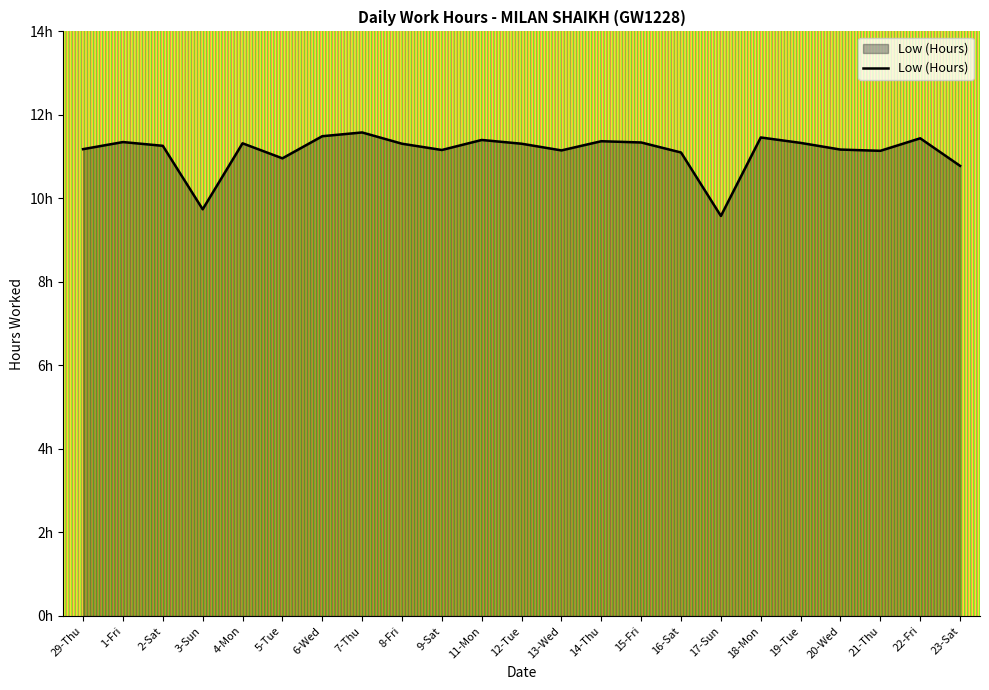

Is this an area chart (filled region under the line)?

Yes